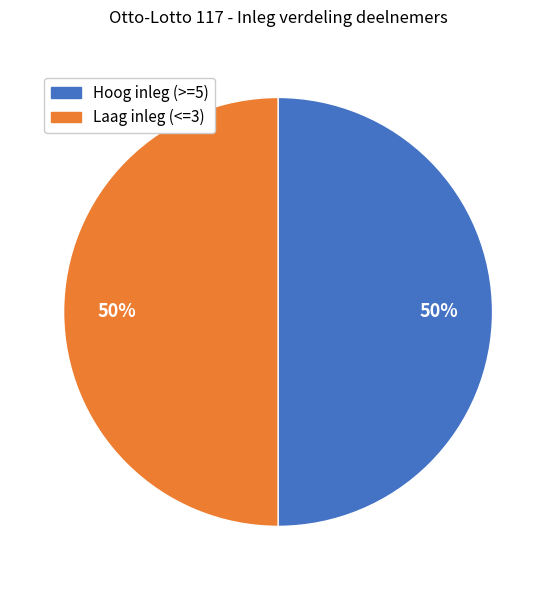

To the nearest percent, what is the average slice percentage?

50%